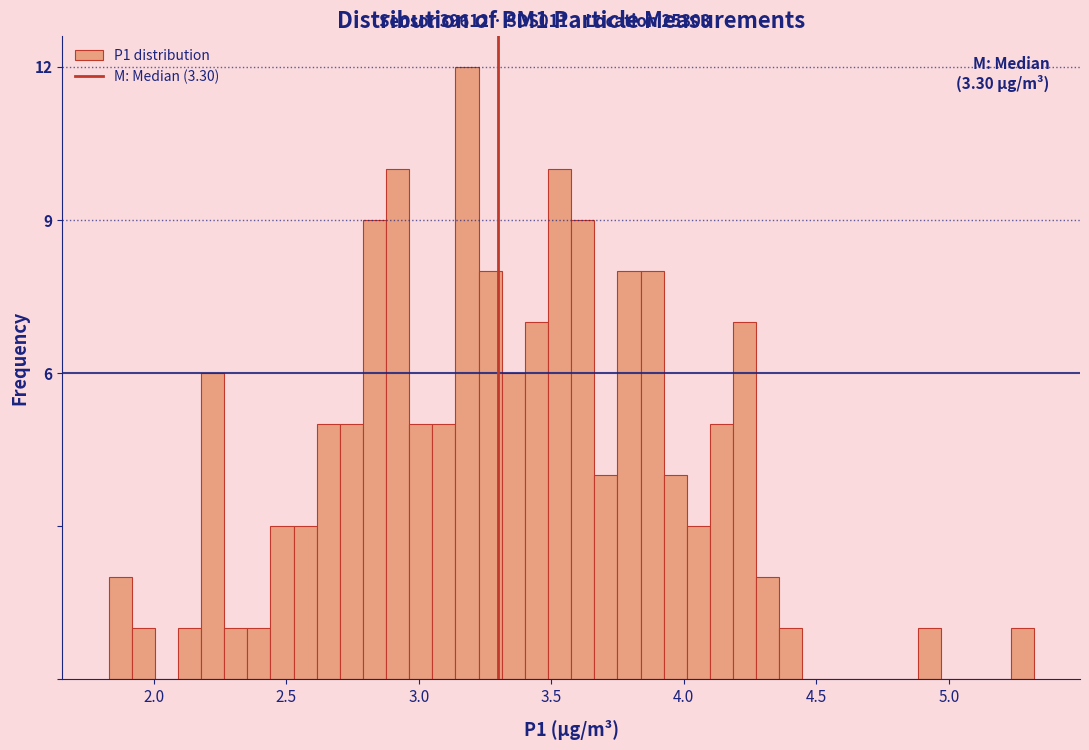

Read against the x-axis, roughly where is the centre of the tallest bar?

3.20